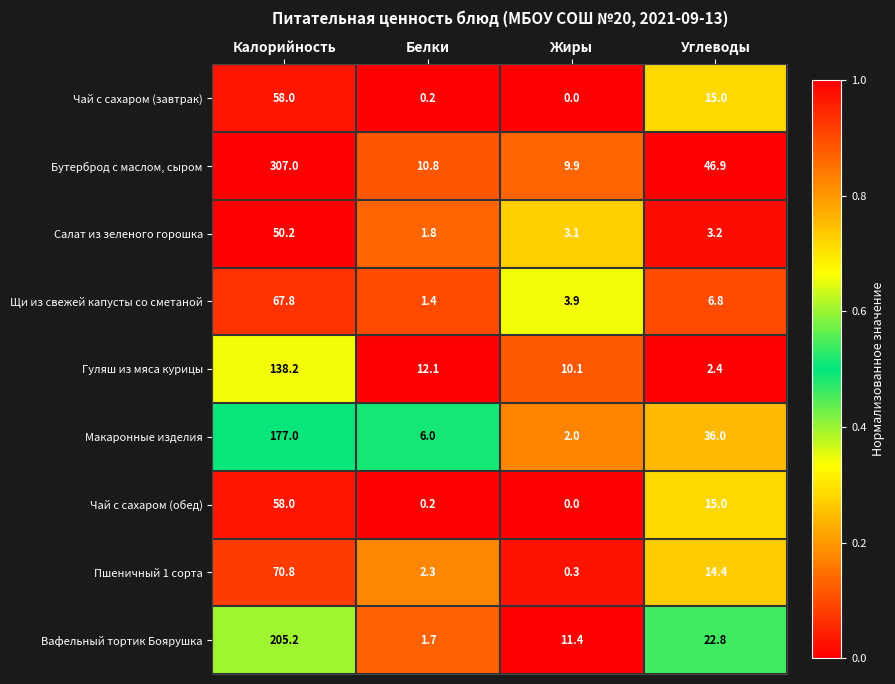

What is the average value of the Чай с сахаром (обед) series?

18.3